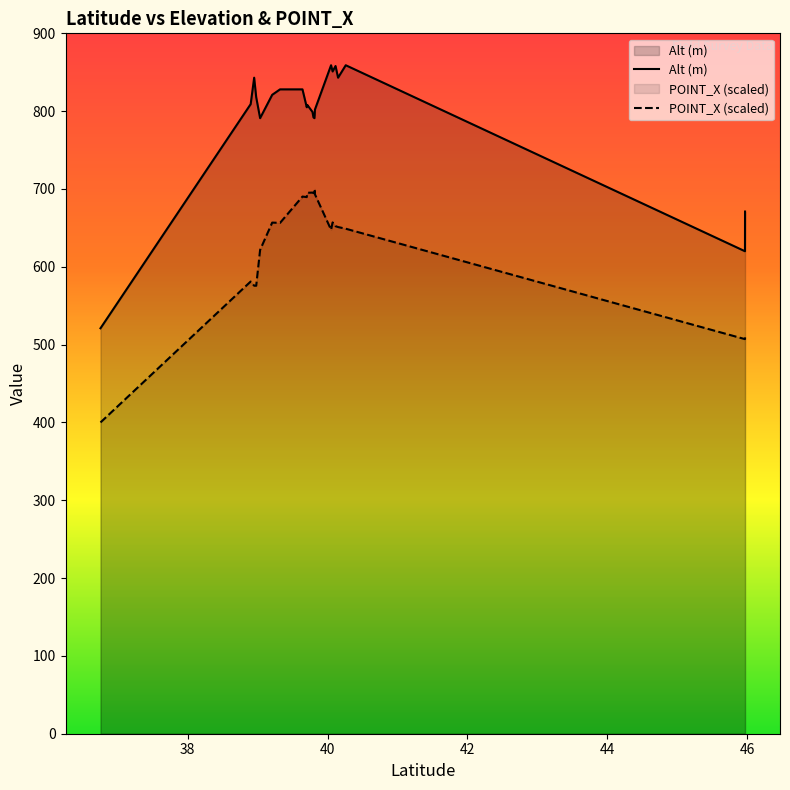

What are all the series names shown in the legend?

Alt (m), POINT_X (scaled)